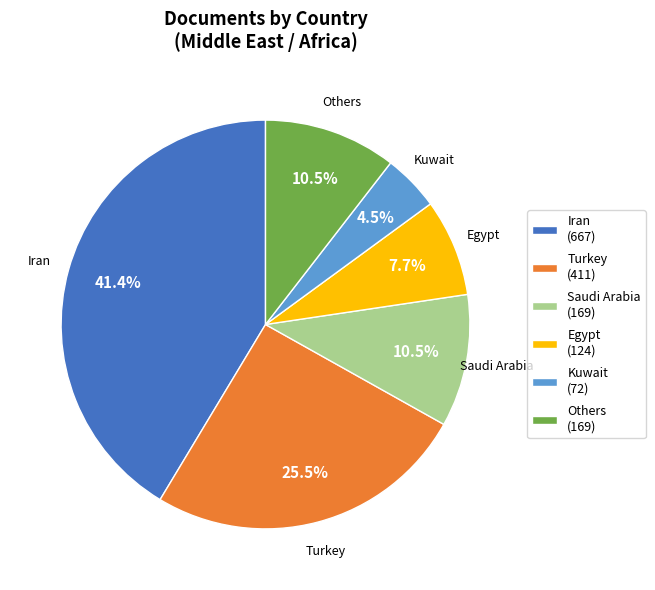

What is the ratio of the value at Egypt (124) to the value at Kuwait (72)?

1.7